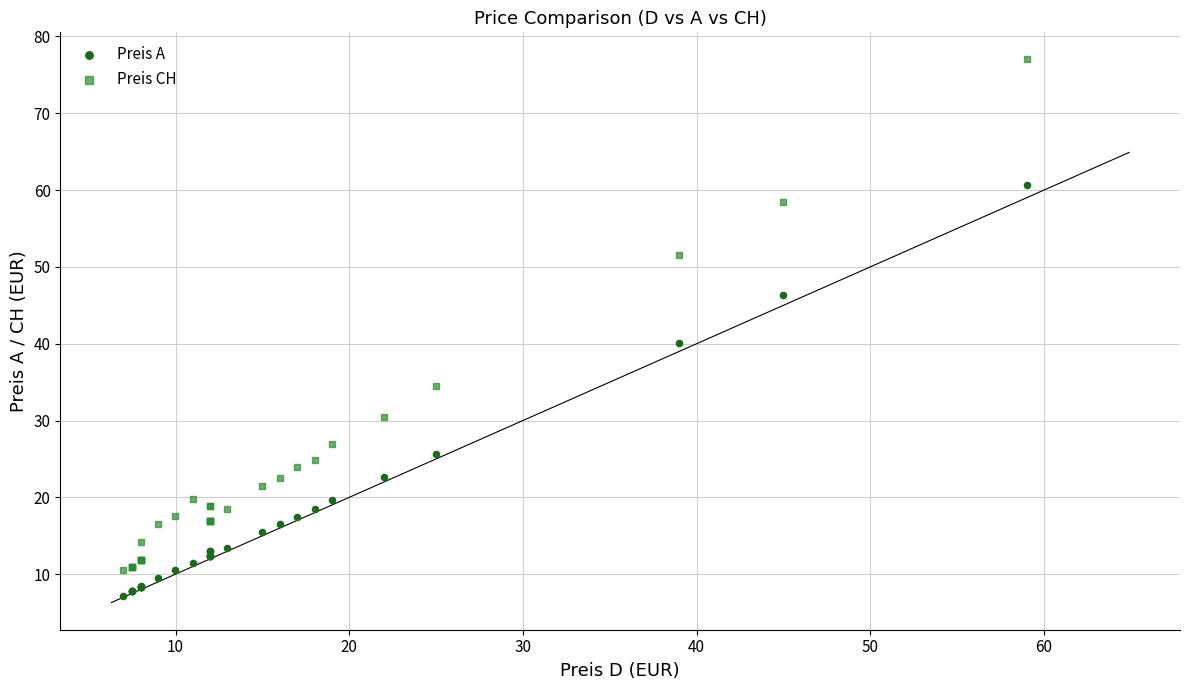

Across all series, what Y value is closest to 42?

40.1